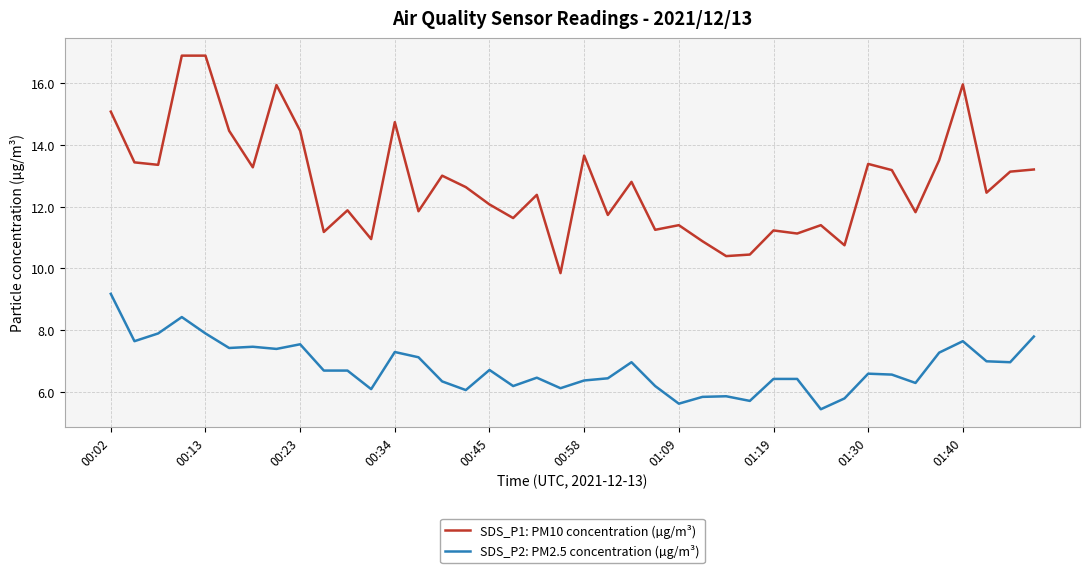

Rank the series by their average value, from highest to lowest.

SDS_P1: PM10 concentration (µg/m³), SDS_P2: PM2.5 concentration (µg/m³)